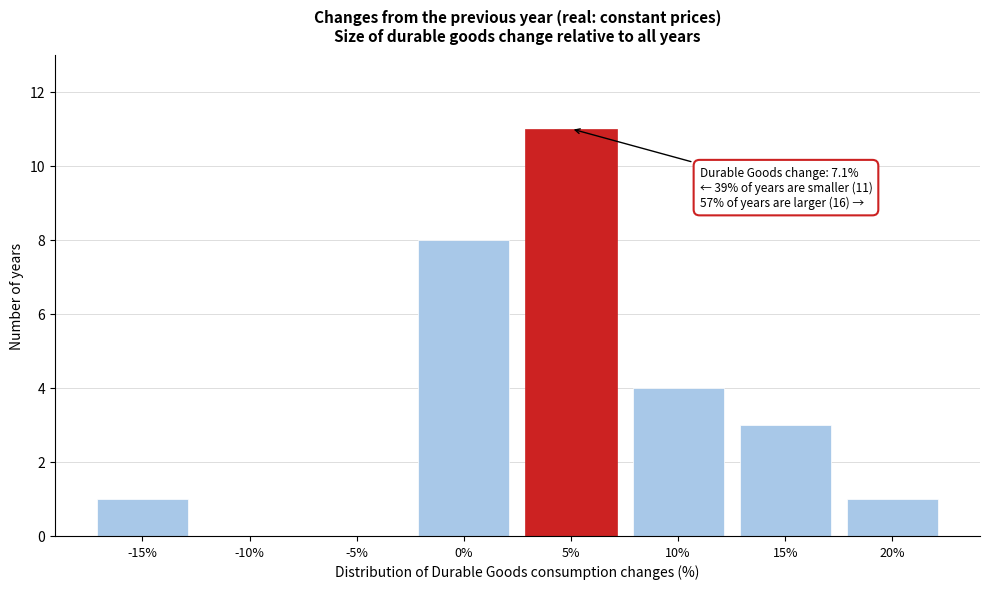

Reading right to left, extract all data points from this chart.

20%=1	15%=3	10%=4	5%=11	0%=8	-5%=0	-10%=0	-15%=1